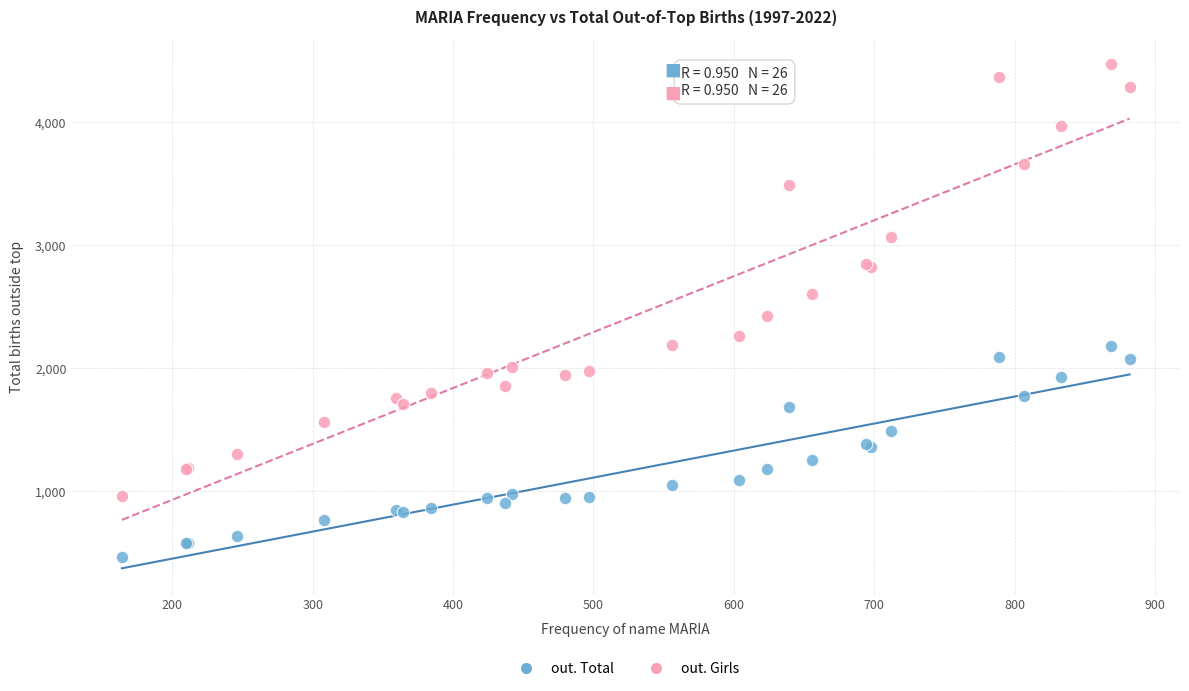

Which series contains the highest Y value?

out. Girls